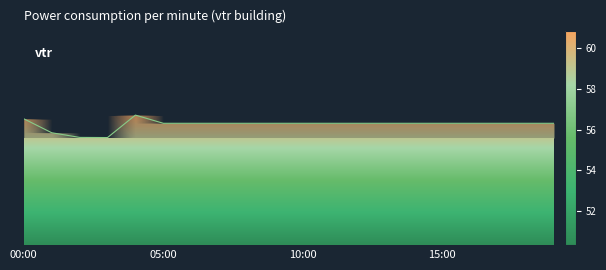

Does the chart display data point markers on the line(s)?

No